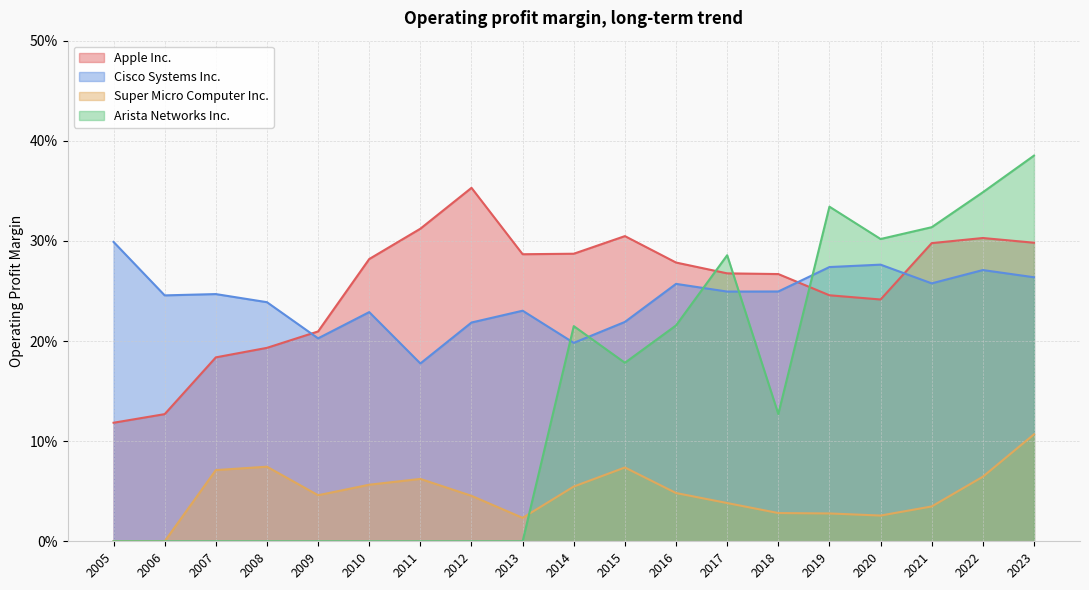

Reading left to right, what are all the values shown in this chart?

Apple Inc.: 2005=0.1	2006=0.1	2007=0.2	2008=0.2	2009=0.2	2010=0.3	2011=0.3	2012=0.4	2013=0.3	2014=0.3	2015=0.3	2016=0.3	2017=0.3	2018=0.3	2019=0.2	2020=0.2	2021=0.3	2022=0.3	2023=0.3
Cisco Systems Inc.: 2005=0.3	2006=0.2	2007=0.2	2008=0.2	2009=0.2	2010=0.2	2011=0.2	2012=0.2	2013=0.2	2014=0.2	2015=0.2	2016=0.3	2017=0.2	2018=0.2	2019=0.3	2020=0.3	2021=0.3	2022=0.3	2023=0.3
Super Micro Computer Inc.: 2005=0.0	2006=0.0	2007=0.1	2008=0.1	2009=0.0	2010=0.1	2011=0.1	2012=0.0	2013=0.0	2014=0.1	2015=0.1	2016=0.0	2017=0.0	2018=0.0	2019=0.0	2020=0.0	2021=0.0	2022=0.1	2023=0.1
Arista Networks Inc.: 2005=0.0	2006=0.0	2007=0.0	2008=0.0	2009=0.0	2010=0.0	2011=0.0	2012=0.0	2013=0.0	2014=0.2	2015=0.2	2016=0.2	2017=0.3	2018=0.1	2019=0.3	2020=0.3	2021=0.3	2022=0.3	2023=0.4